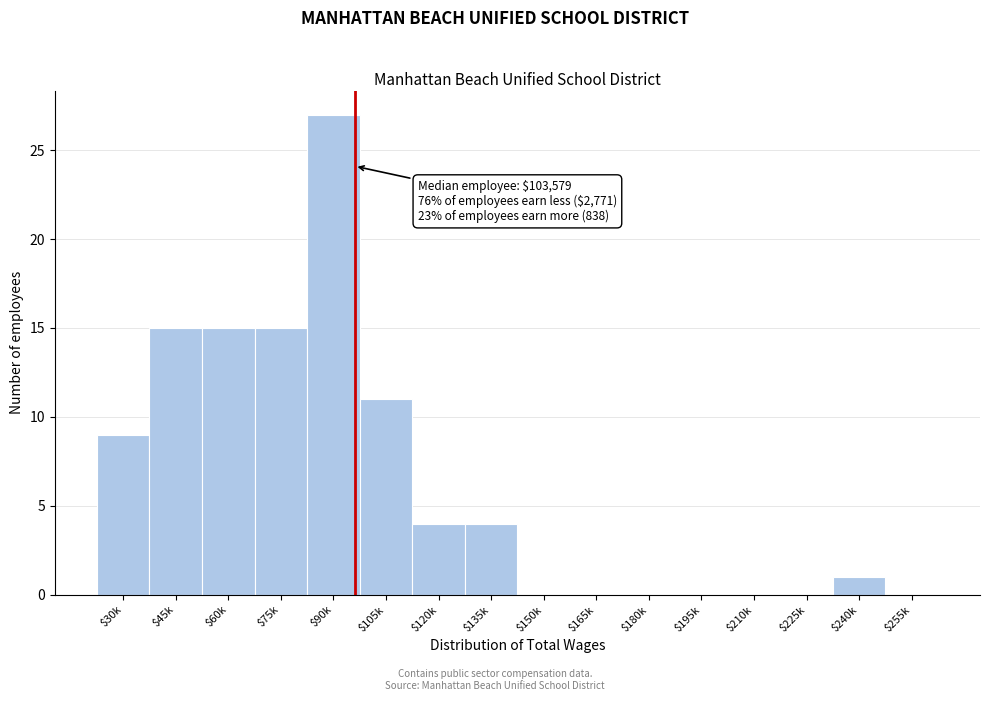

What is the sum of all values?

101